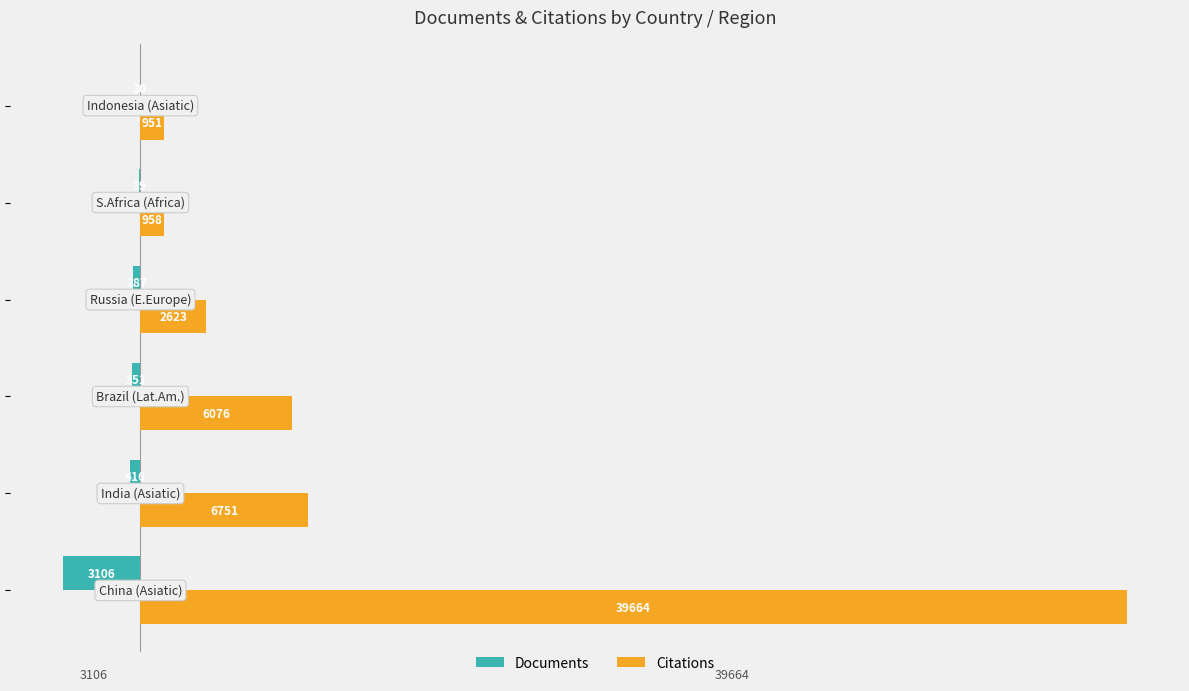

What is the sum of all Documents values?

-4229